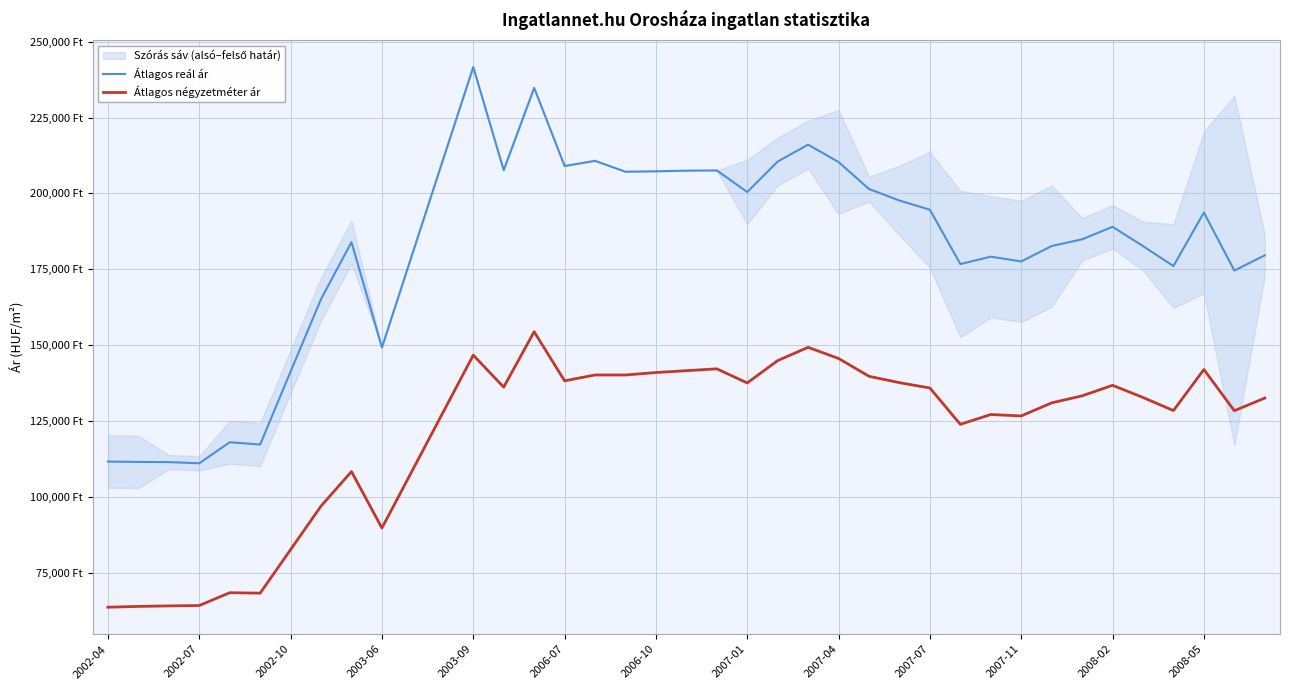

What is the difference between the second highest and second lowest values in the Átlagos négyzetméter ár series?

85393